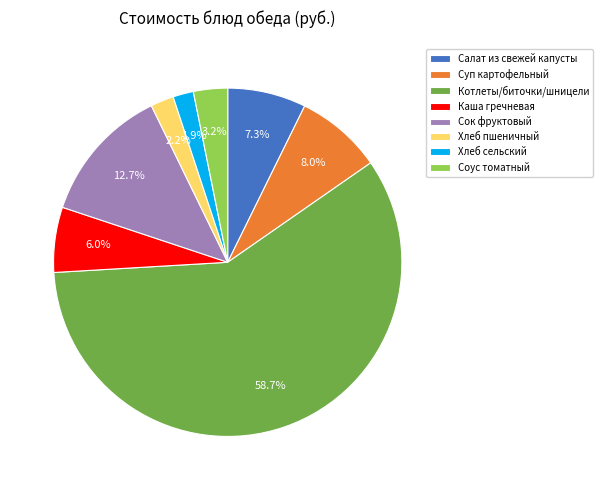

To the nearest percent, what portion does Каша гречневая represent?

6%